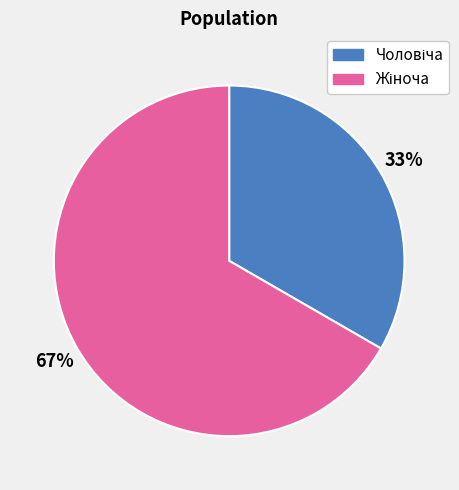

Does any single category account for the majority?

Yes